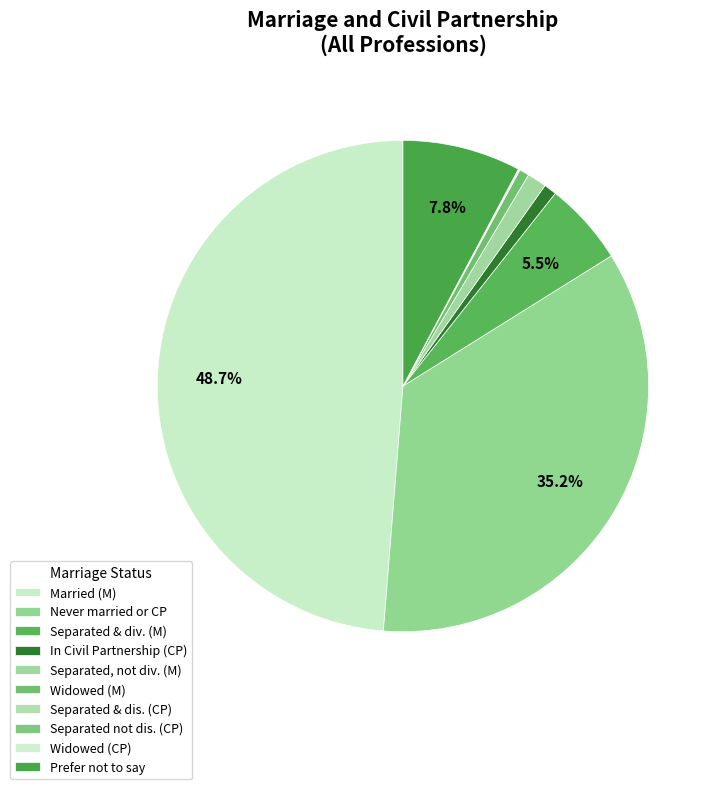

To the nearest percent, what portion does Prefer not to say represent?

8%